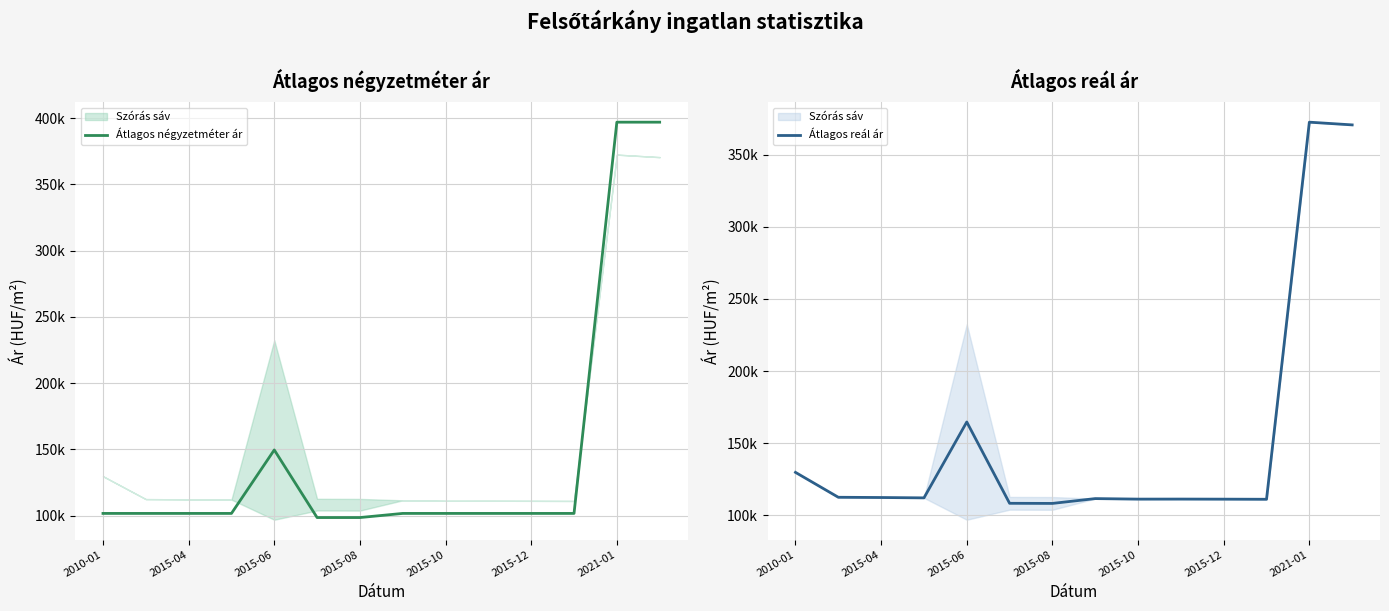

How many interior local valleys does the Átlagos reál ár series have?

4